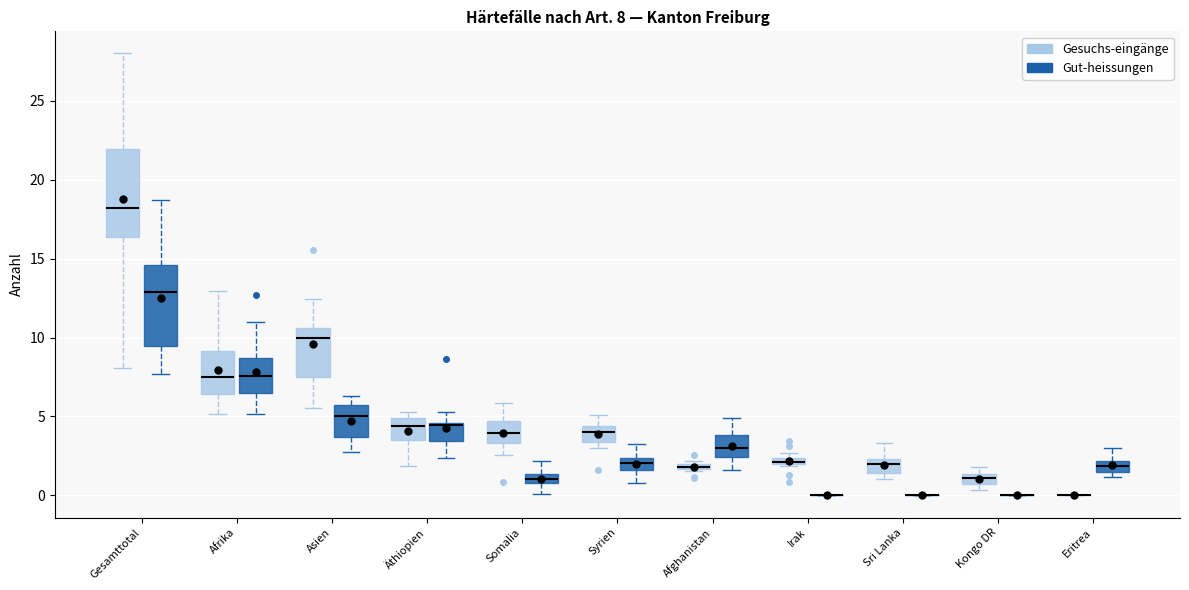

Comparing the boxes themselves (not the whiskers), which one is the tallest?

Gesamttotal (Gesuchs-eingänge)